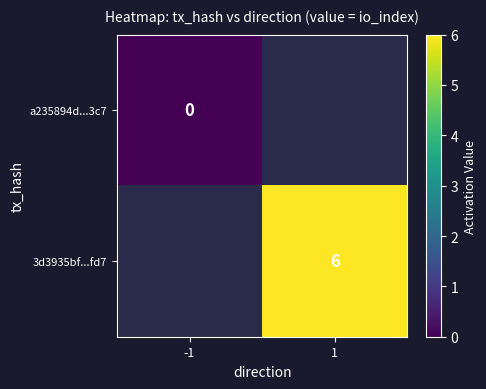

At how many categories does at least one series exceed 3?

1